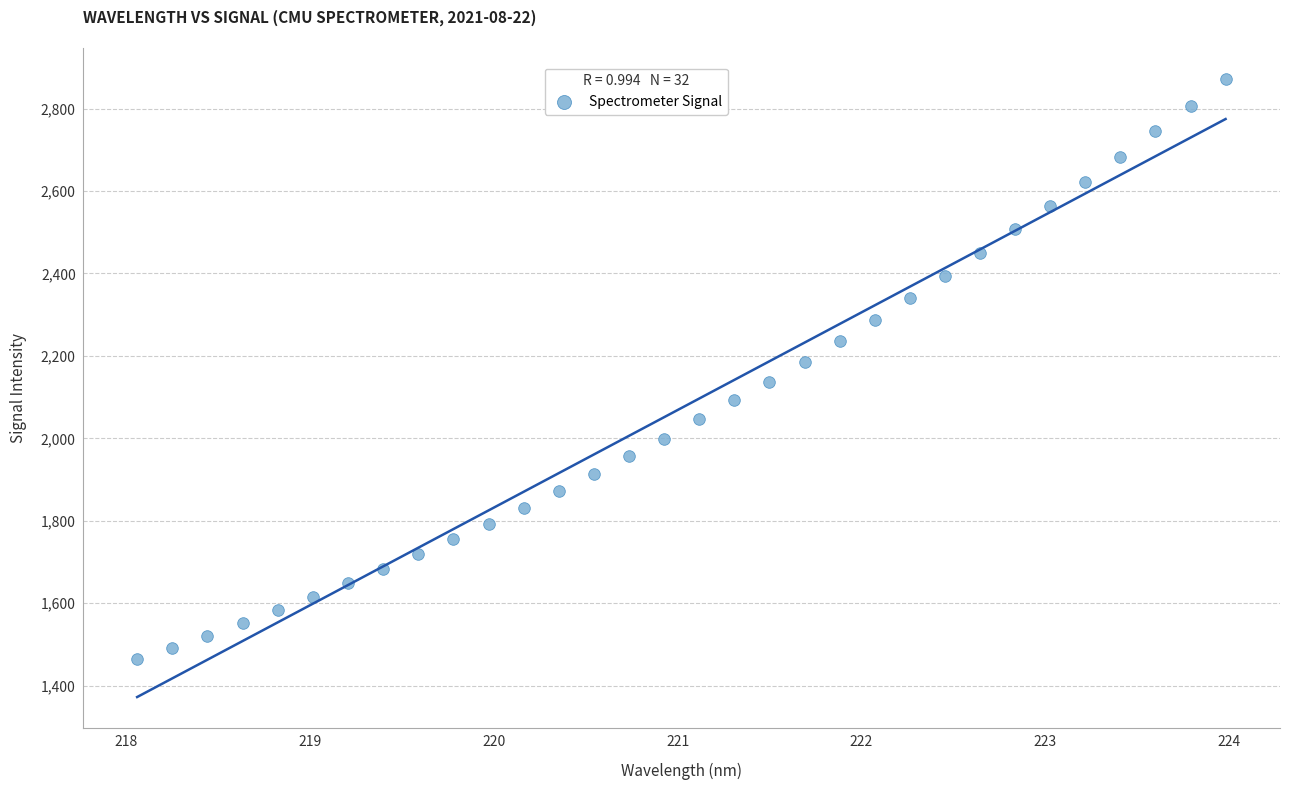

What is the range of X values (max minus min)?

5.9